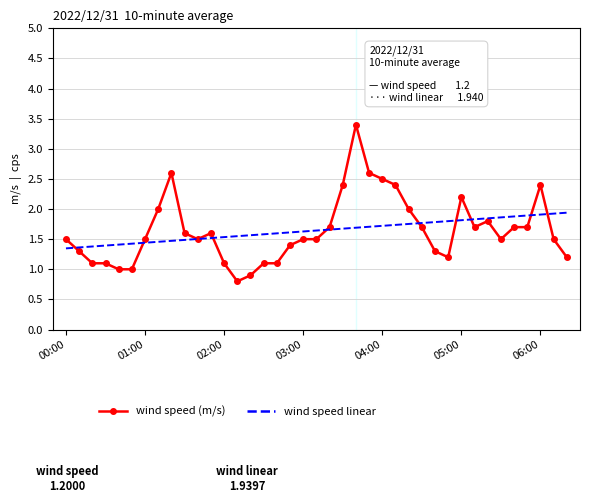

What is the highest value of the wind speed (m/s) series?

3.4